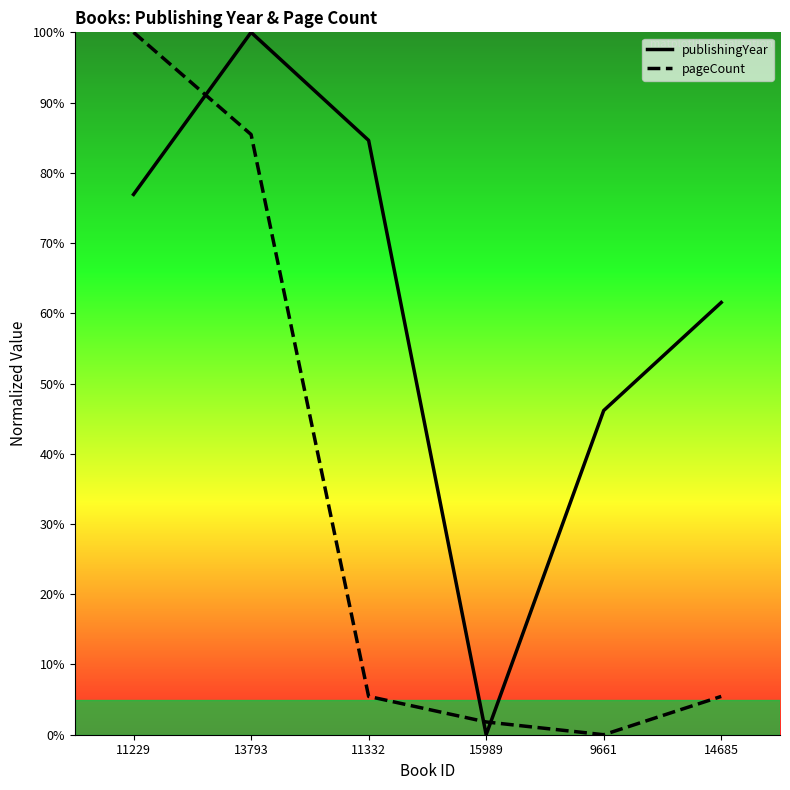

Rank the series by their maximum value, from lowest to highest.

publishingYear, pageCount